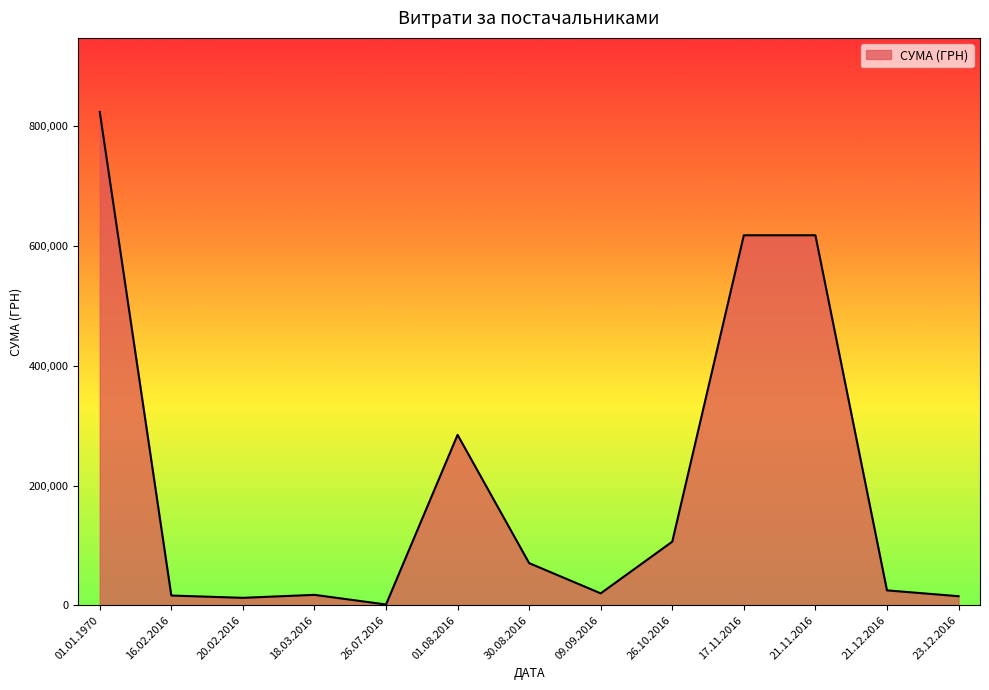

Approximately how many times larger is the value at 21.12.2016 compared to 01.01.1970?

0.0